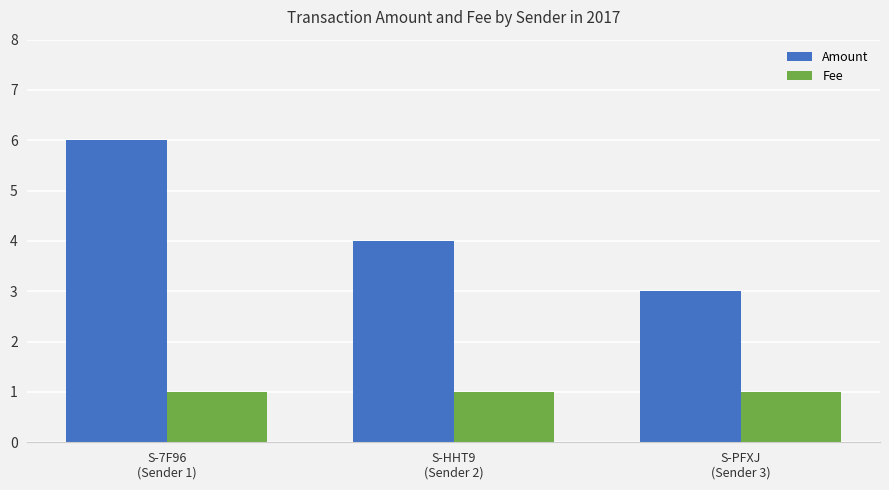

What is the sum of all Amount values?

13